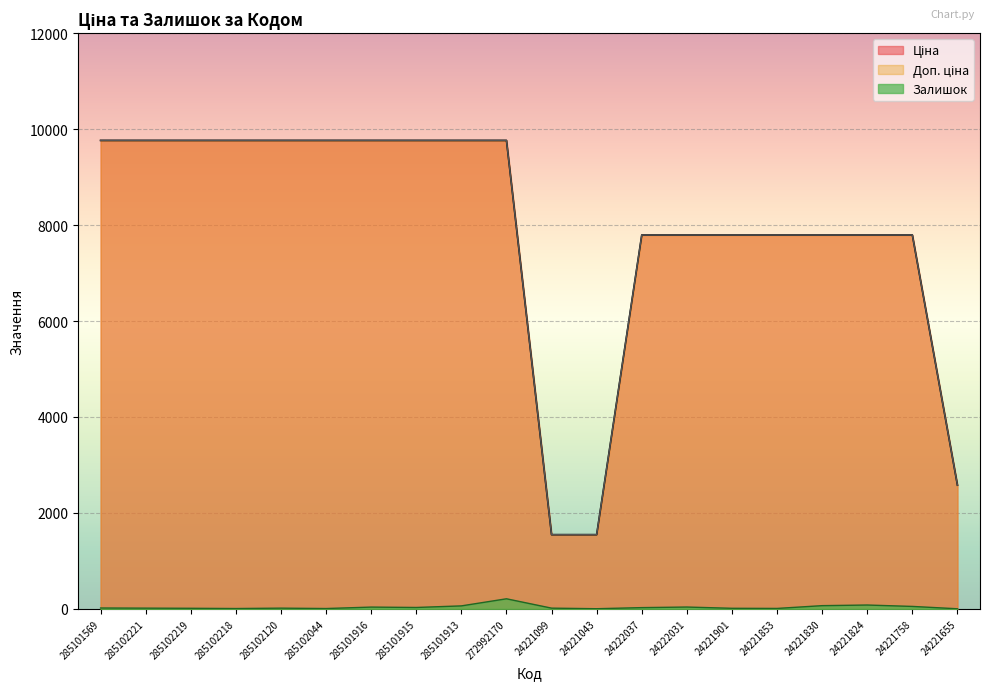

Which category has the highest value across all series?

285101569